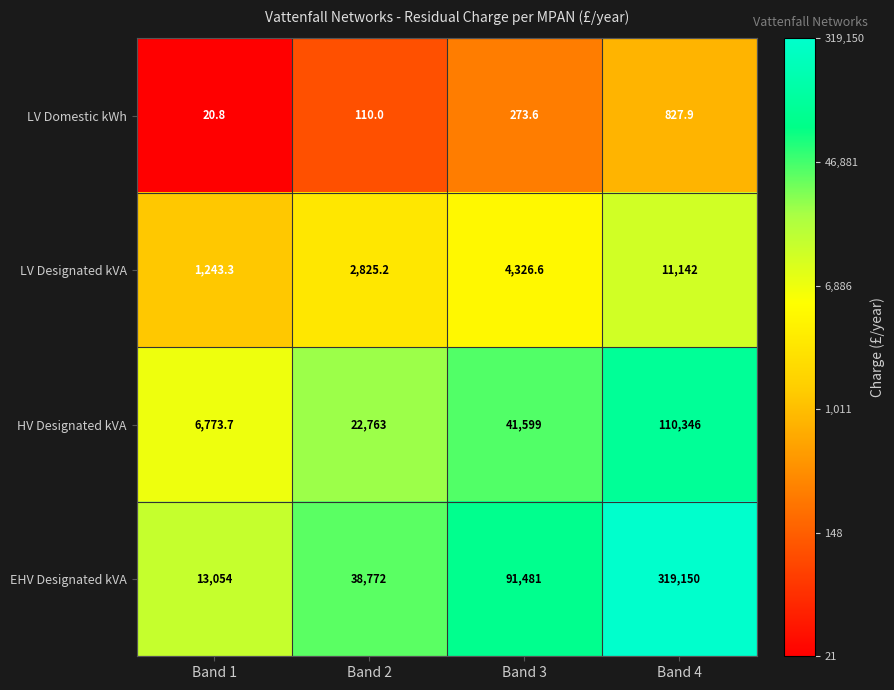

What is the sum of the EHV Designated kVA values at Band 2 and Band 3?

130253.0